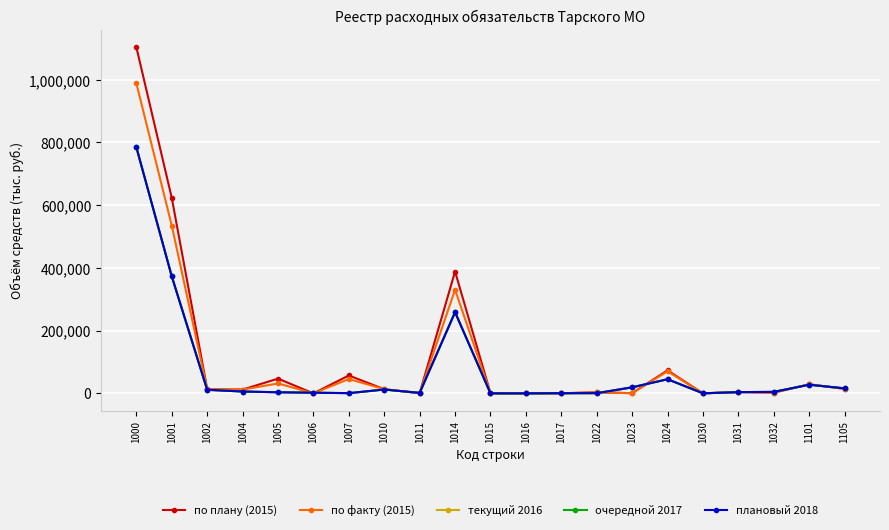

In по плану (2015), how many points are higher than both neighbors (excluding endpoints)?

7